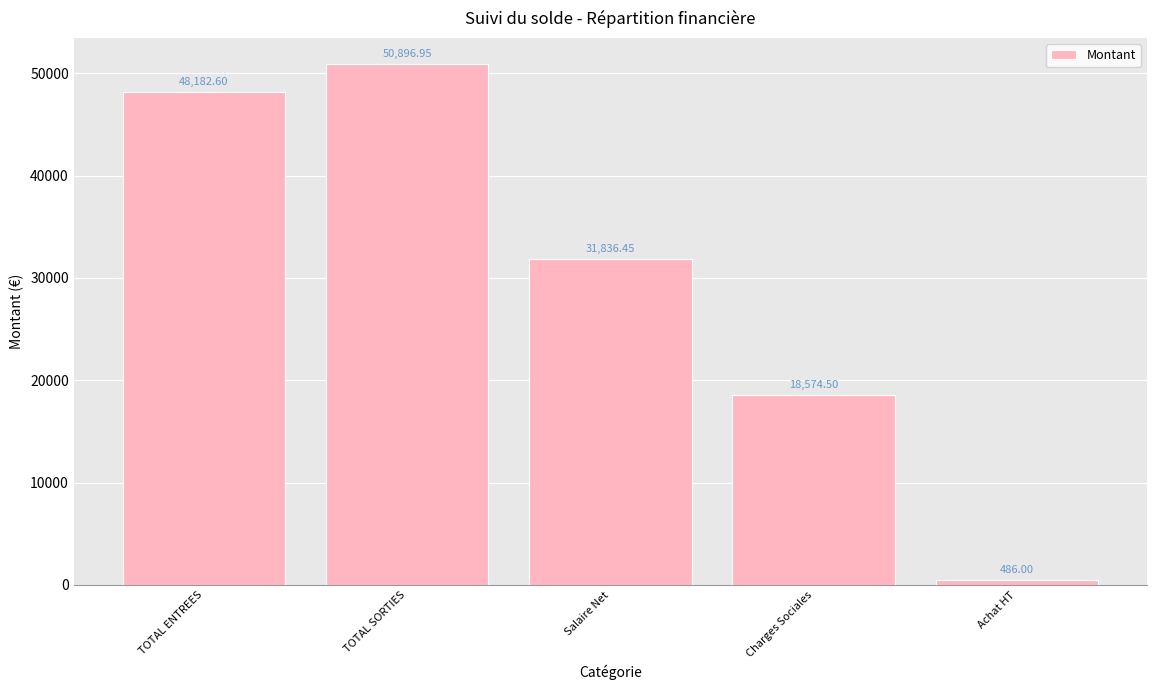

What position from the right is TOTAL SORTIES?

4